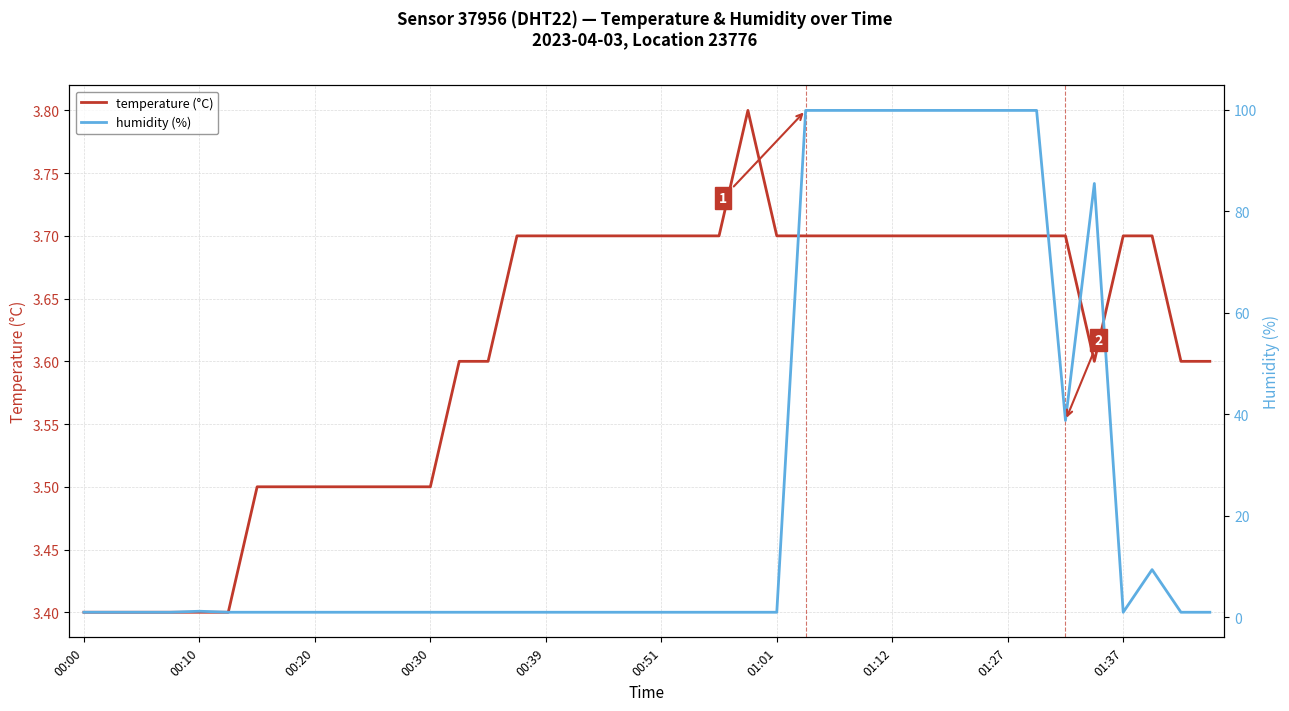

What are all the series names shown in the legend?

temperature (°C), humidity (%)